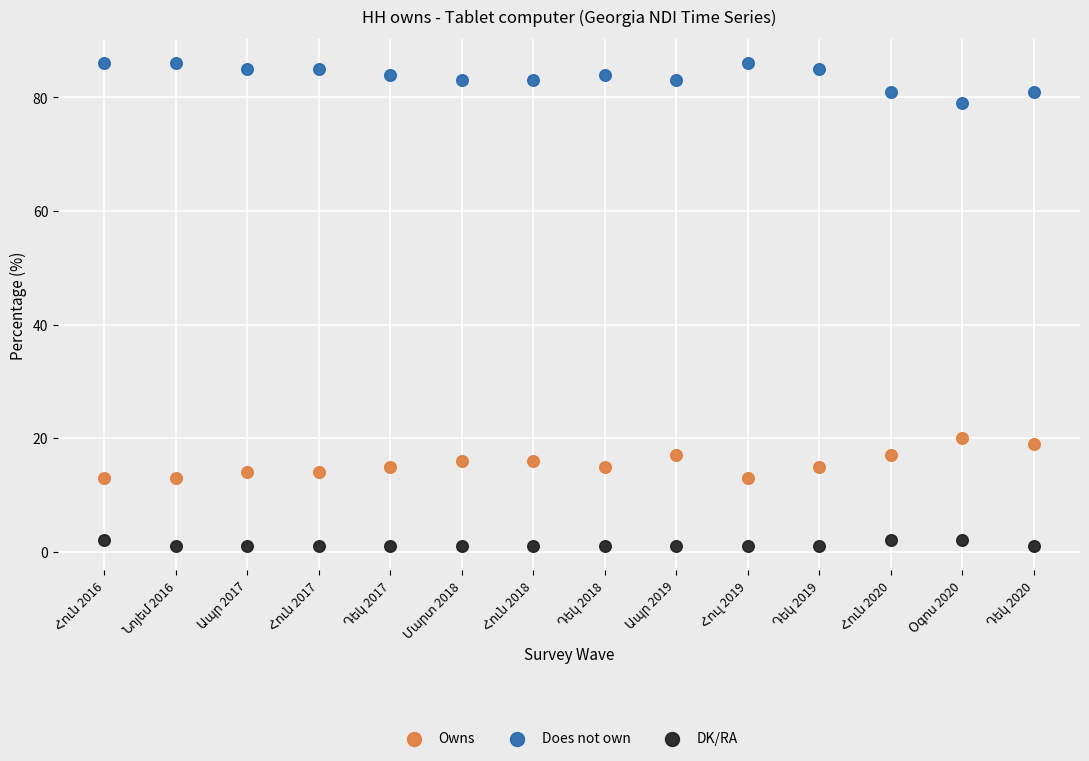

Across all series, what Y value is closest to 43?

20